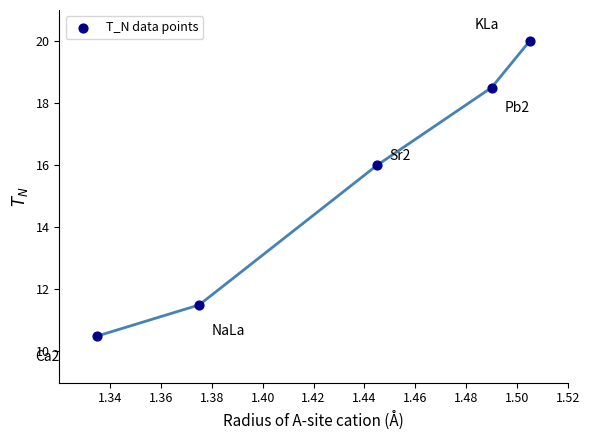

What is the average X value?

1.4